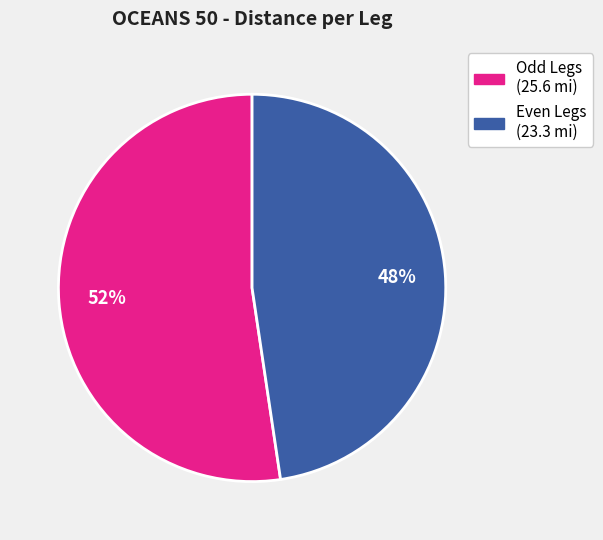

To the nearest percent, what is the average slice percentage?

50%